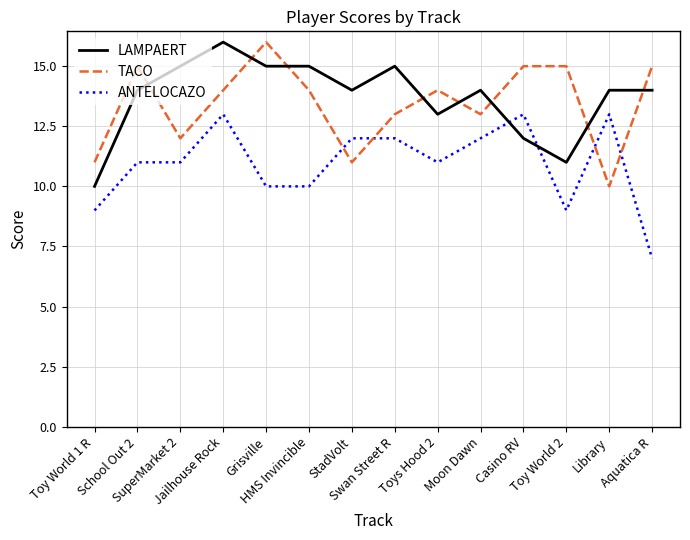

Which series changed the most between School Out 2 and Moon Dawn?

TACO